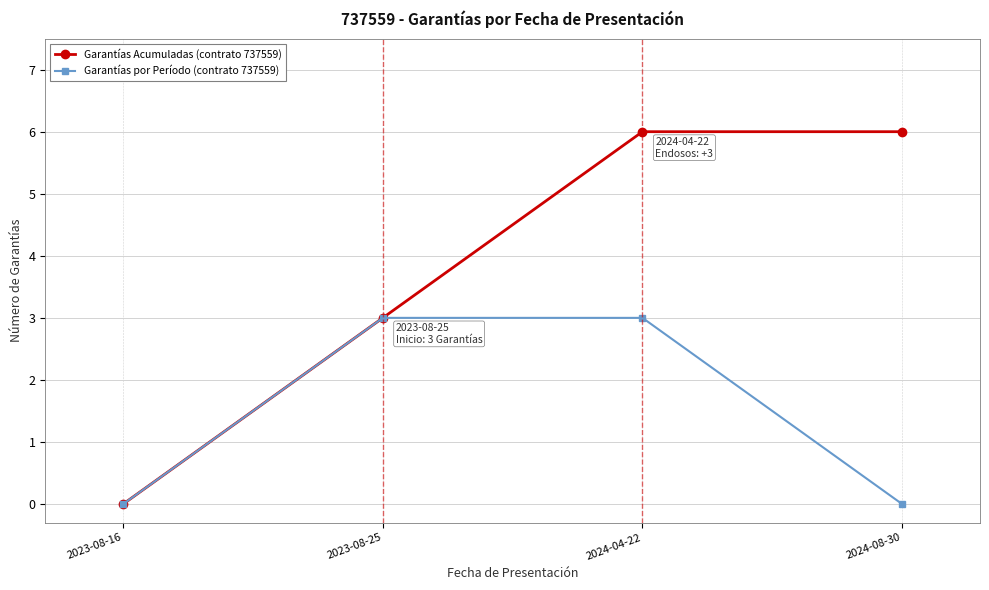

What position from the right is 2023-08-25?

3